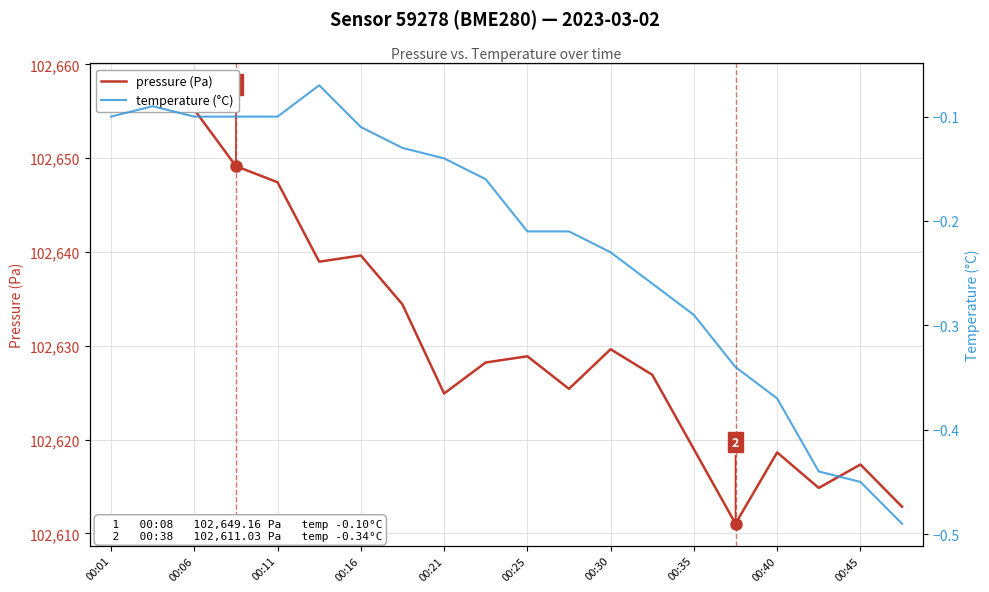

True or false: temperature (°C) has more than 0 interior local peaks.

True